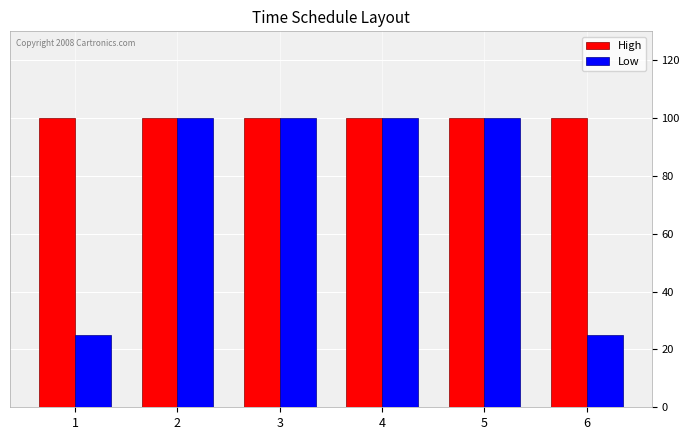

What is the highest value of the High series?

100